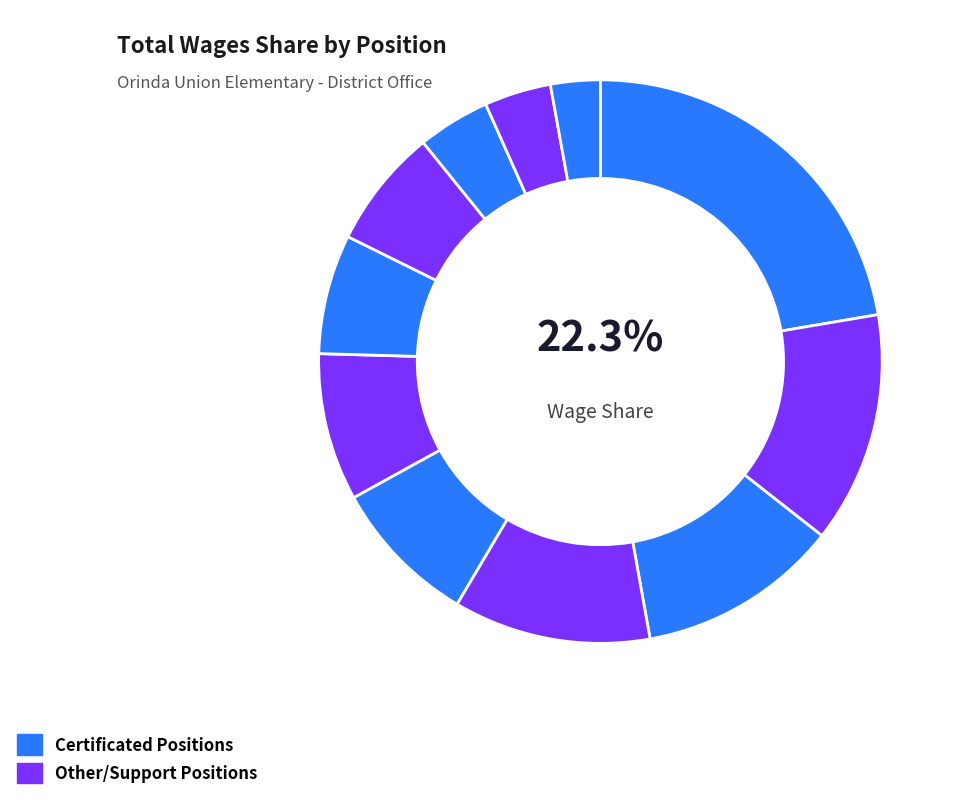

To the nearest percent, what is the average slice percentage?

9%